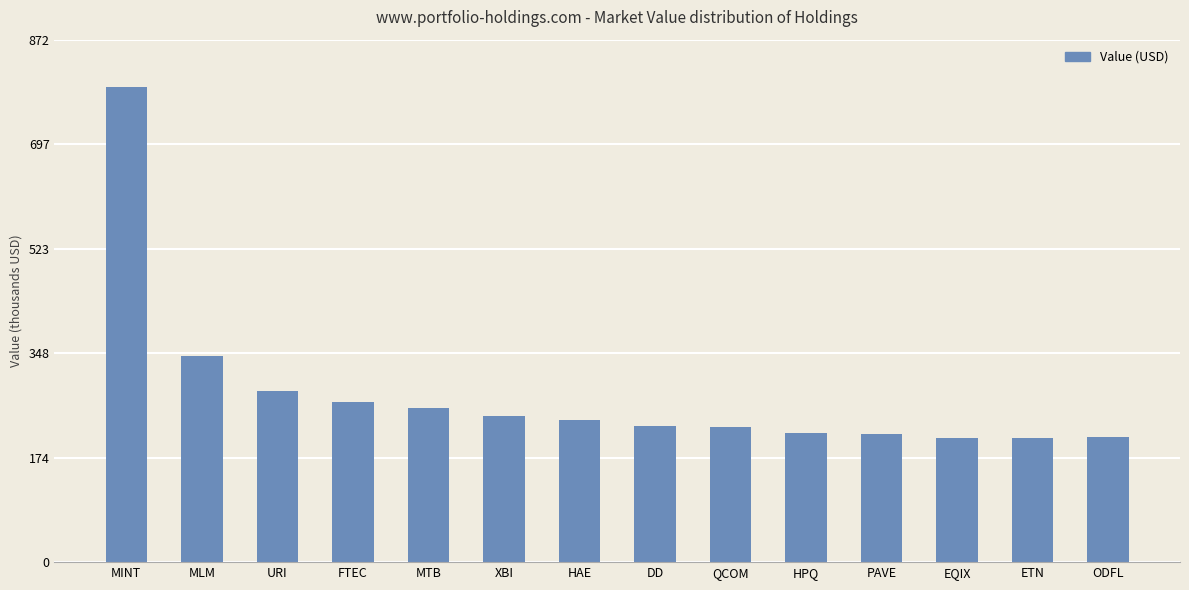

Reading right to left, list all the values displayed in this chart.

ODFL=209000	ETN=207000	EQIX=208000	PAVE=214000	HPQ=215000	QCOM=225000	DD=227000	HAE=238000	XBI=244000	MTB=258000	FTEC=267000	URI=286000	MLM=344000	MINT=793000